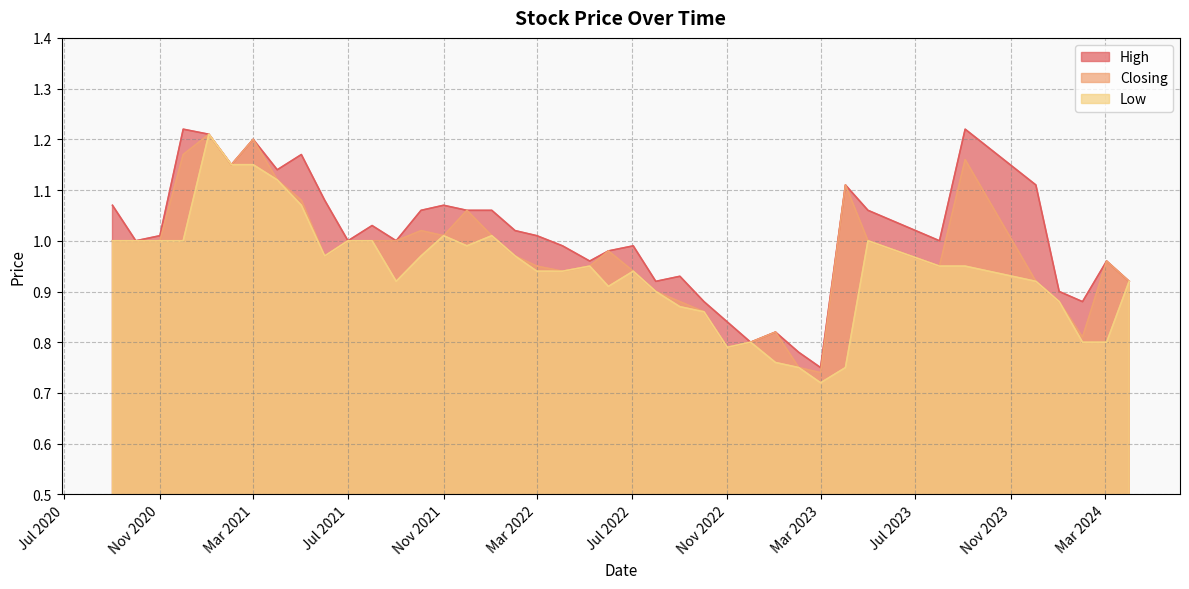

Rank the series by their average value, from lowest to highest.

Low, Closing, High